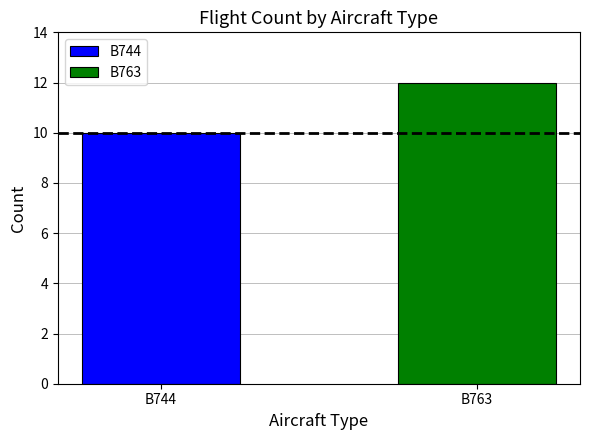

What value does the data have at B744?

10